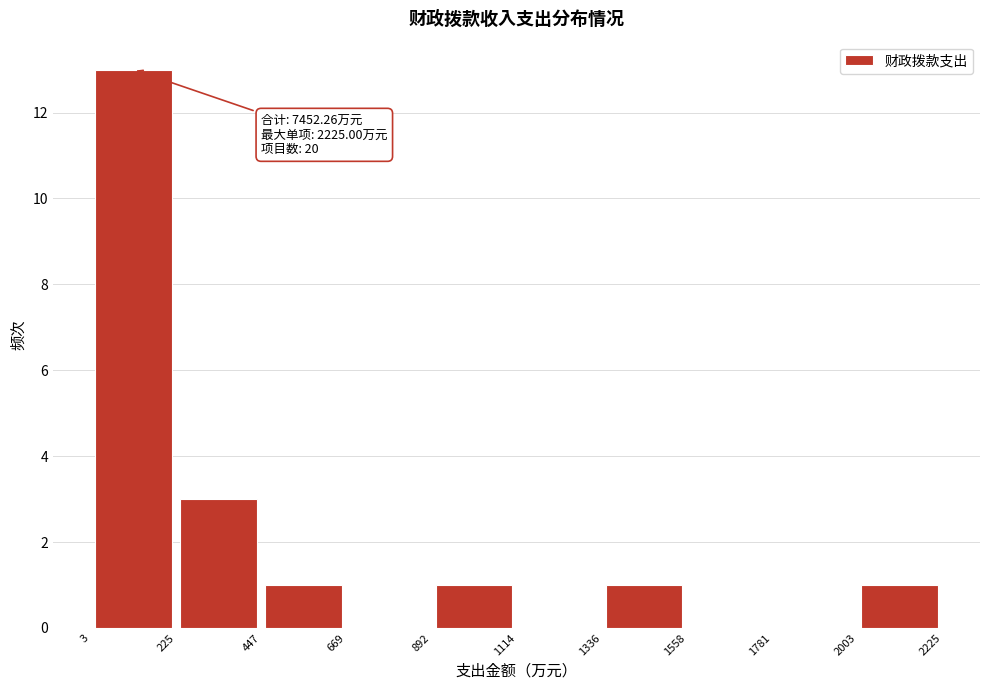

Over which range of the x-axis is the bar tallest?

3 to 225